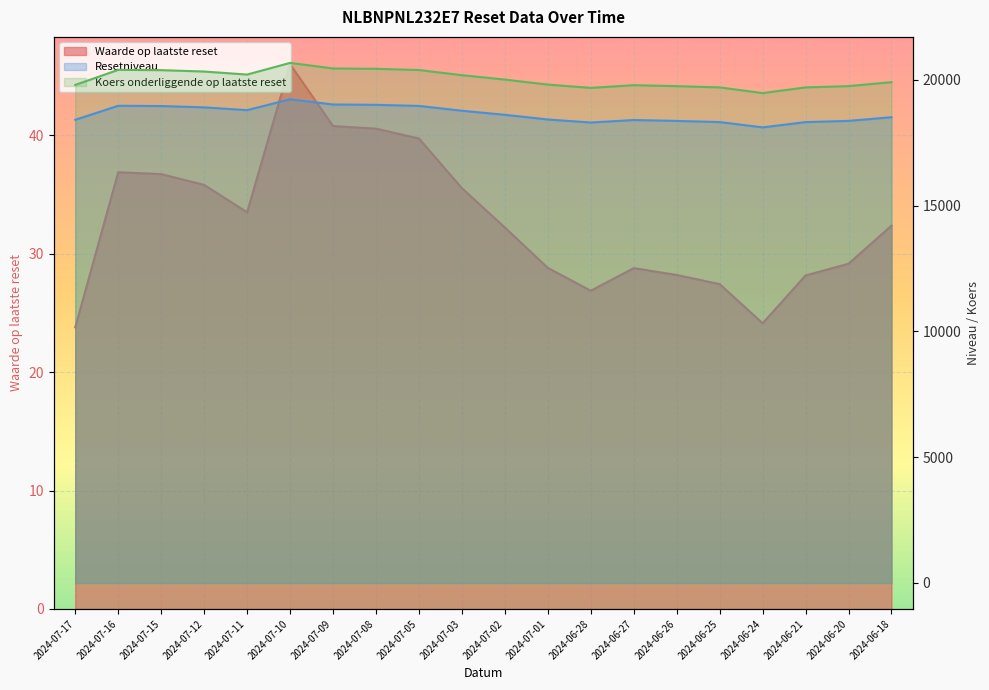

At 2024-07-02, list the series in order from largest to smallest.

Koers onderliggende op laatste reset, Resetniveau, Waarde op laatste reset